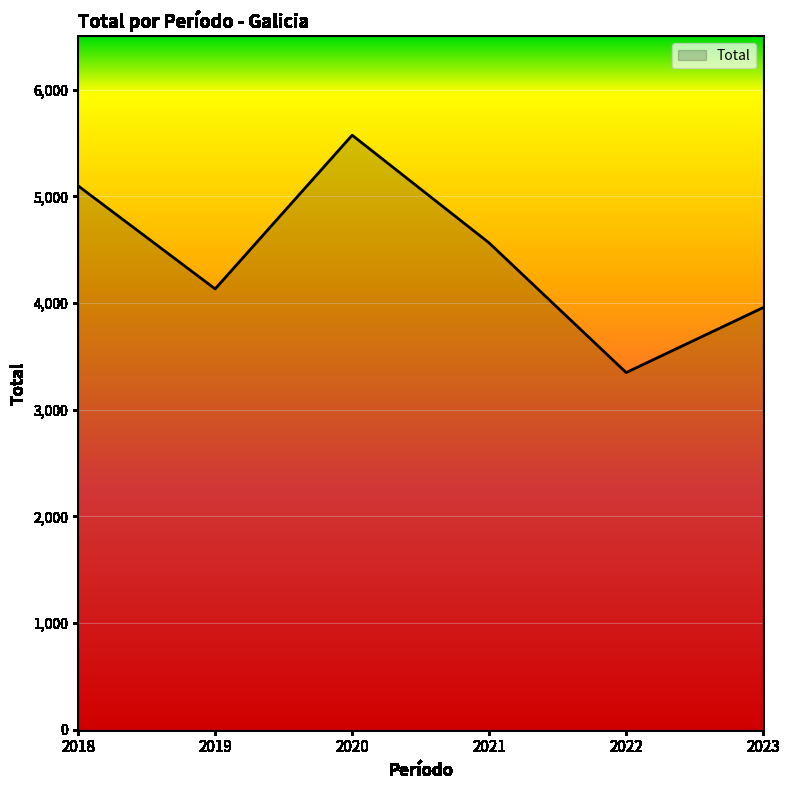

Reading left to right, list all the values displayed in this chart.

2018=5098	2019=4132	2020=5573	2021=4563	2022=3348	2023=3957